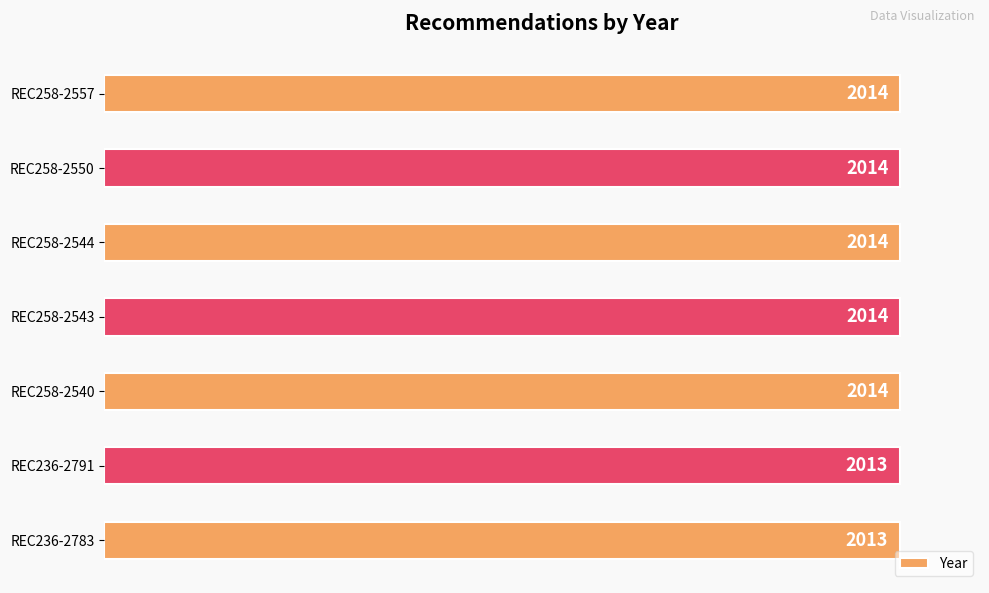

How many bars are there in total?

7